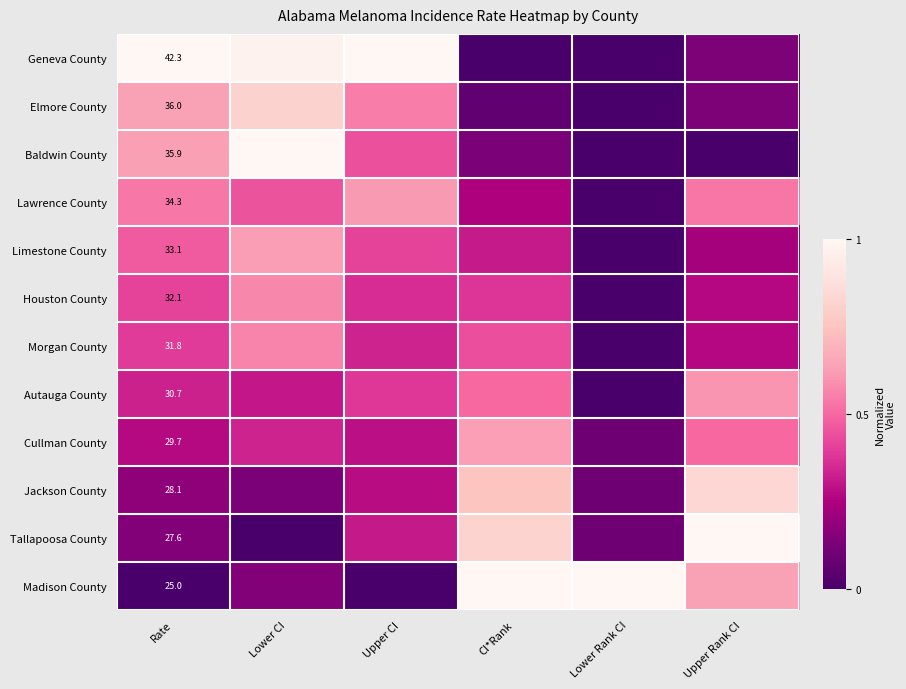

What is the difference between the highest and lowest values at CI*Rank?

1.0